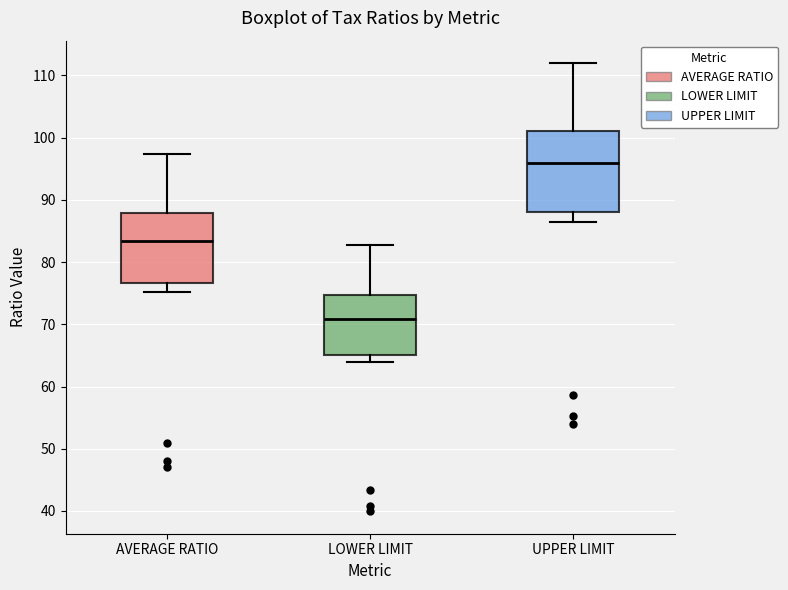

Which box's median line is the lowest?

LOWER LIMIT